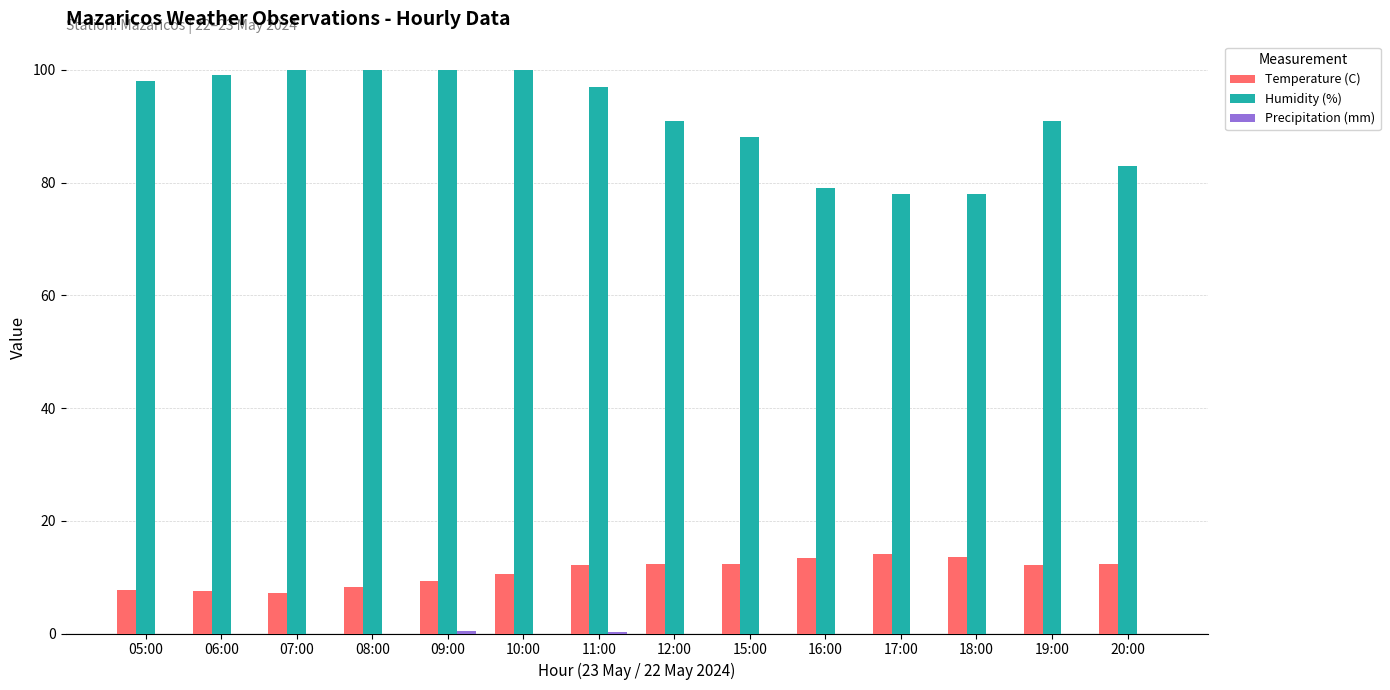

Which series has the largest total across all categories?

Humidity (%)